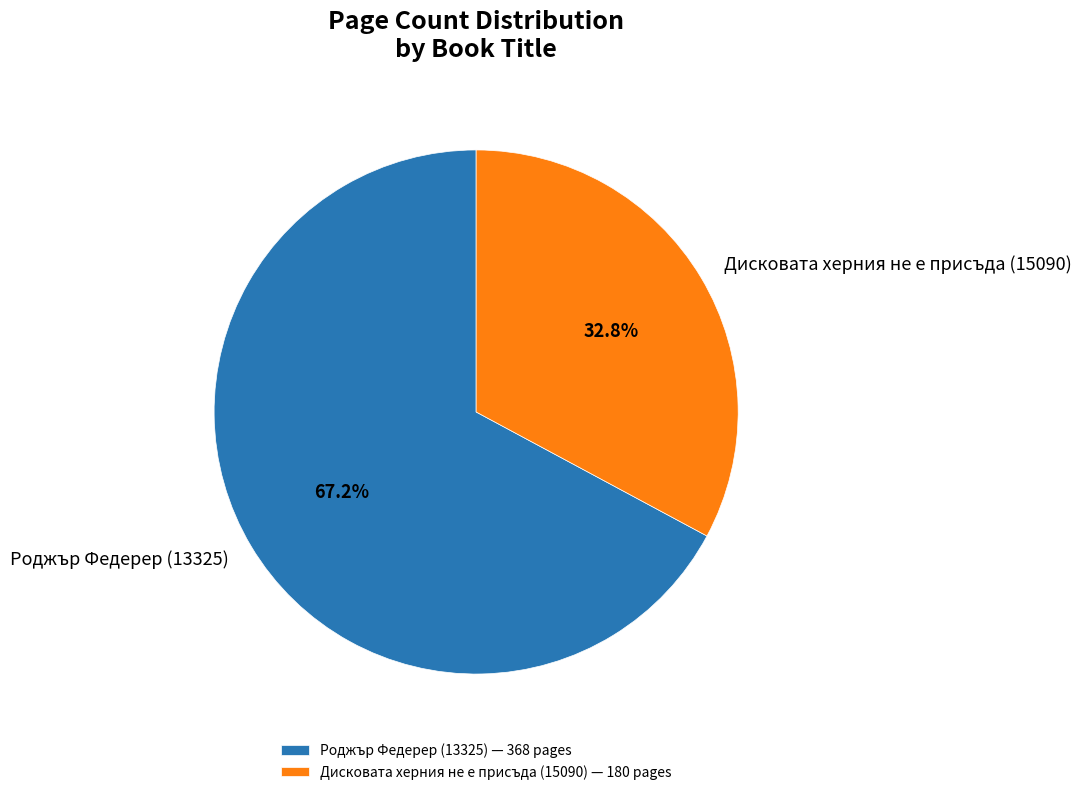

Rank the categories by value from highest to lowest.

Роджър Федерер (13325), Дисковата херния не е присъда (15090)